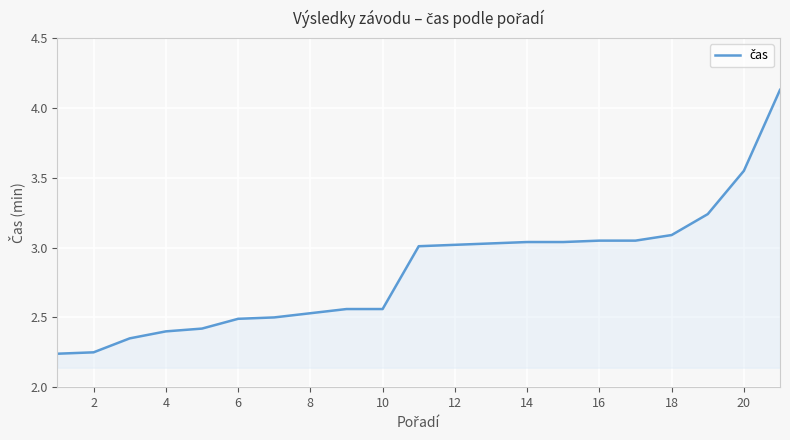

What is the difference between the maximum and minimum values?

1.9